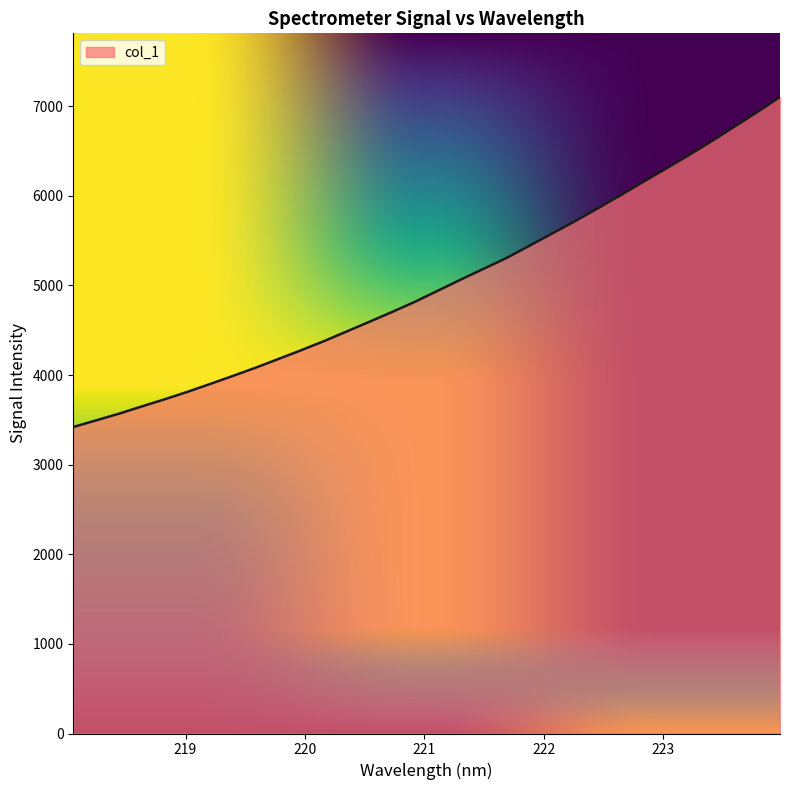

What is the minimum value shown in the chart?

3419.9